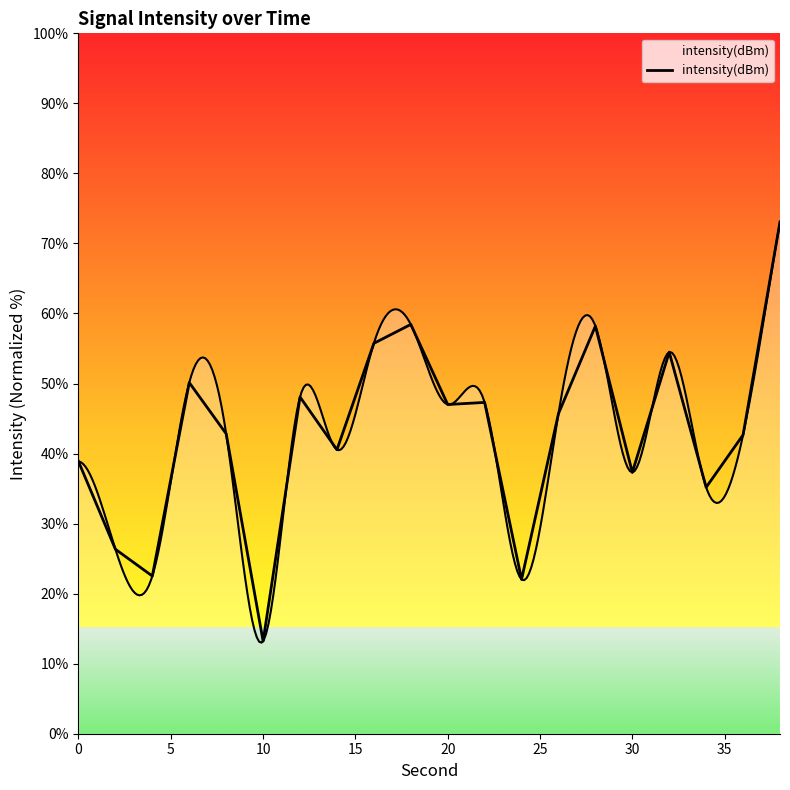

What is the minimum value shown in the chart?

13.2